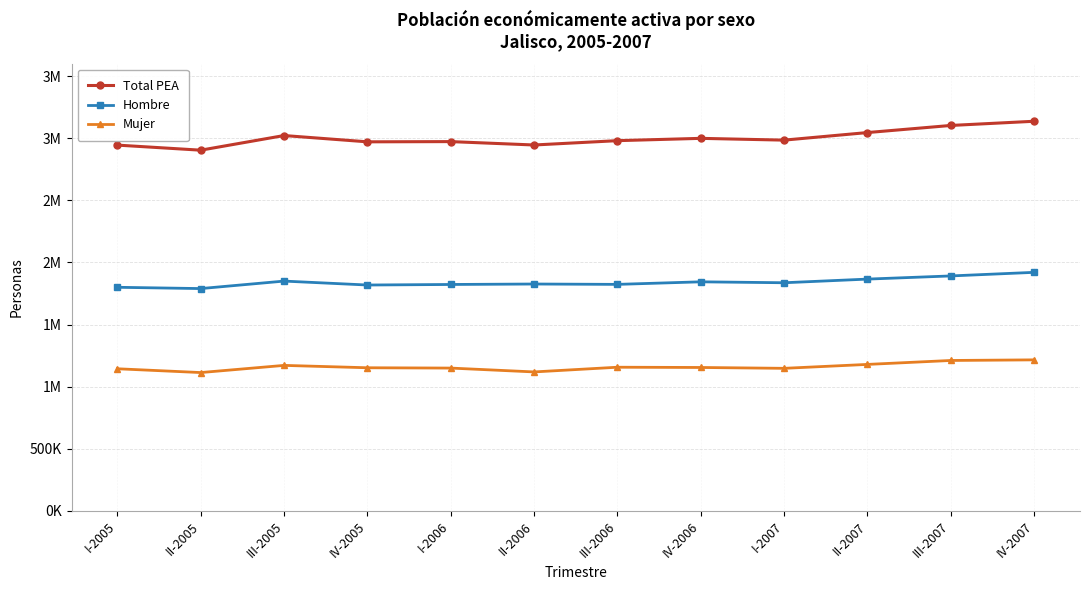

What is the total value across all series at IV-2006?

5996584